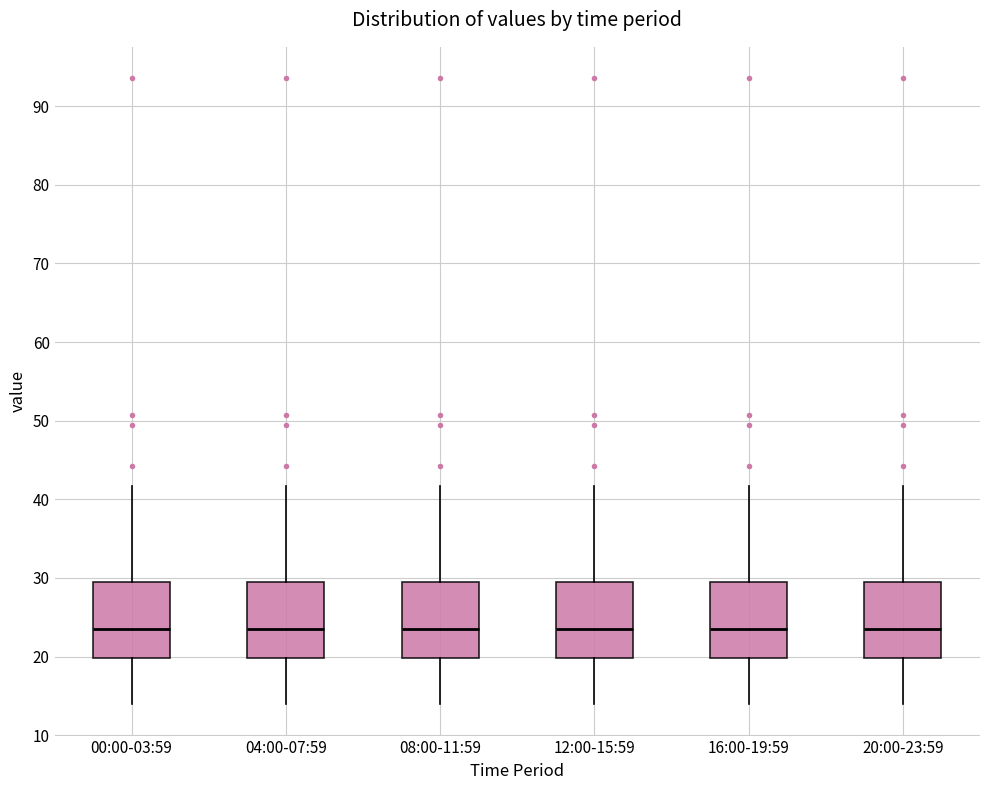

Reading left to right, transcribe this box plot: for each box, give where its median line is, the range the box spans, and where its two whiskers end, as read against the y-axis. The values are not printed on the chart, so give them approximately, as read against the axis.

00:00-03:59: median 23, box 20 to 29, whiskers 14 to 42
04:00-07:59: median 23, box 20 to 29, whiskers 14 to 42
08:00-11:59: median 23, box 20 to 29, whiskers 14 to 42
12:00-15:59: median 23, box 20 to 29, whiskers 14 to 42
16:00-19:59: median 23, box 20 to 29, whiskers 14 to 42
20:00-23:59: median 23, box 20 to 29, whiskers 14 to 42